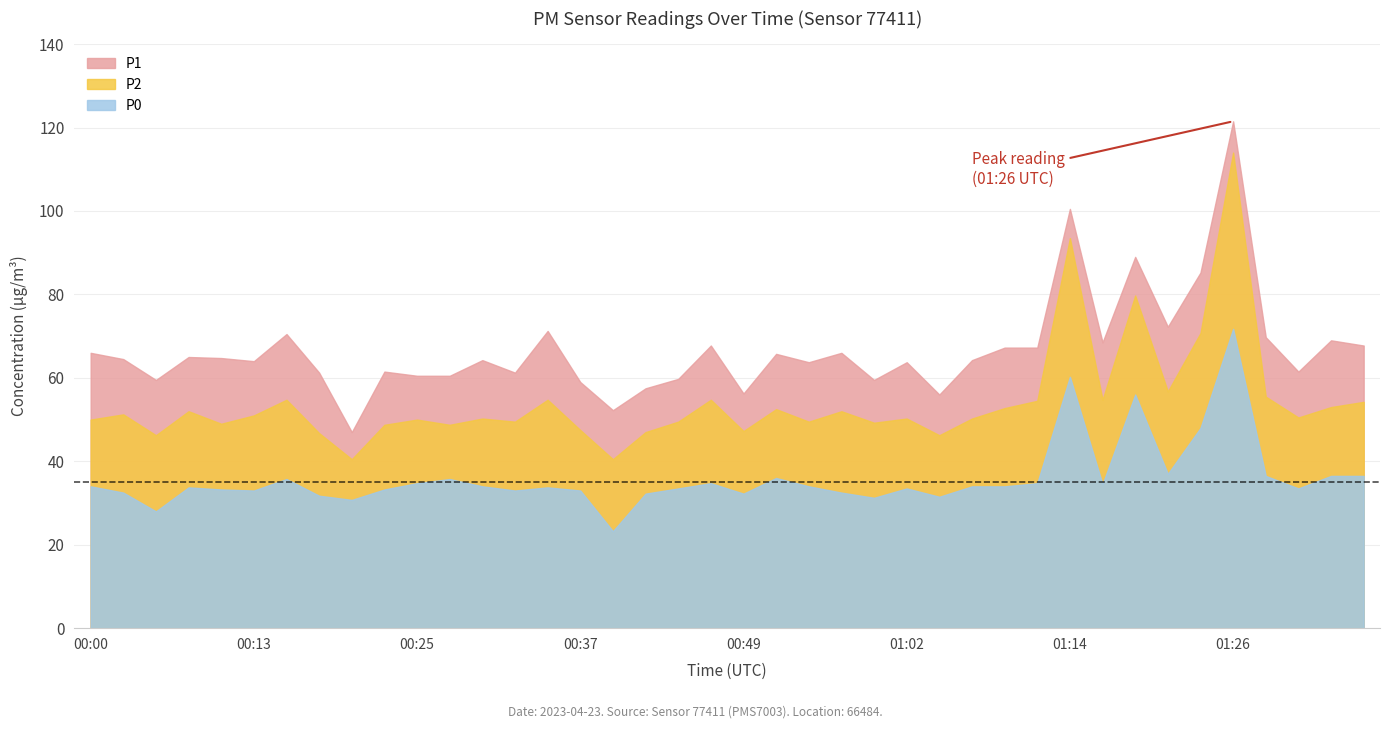

What is the maximum value for P1?

121.5